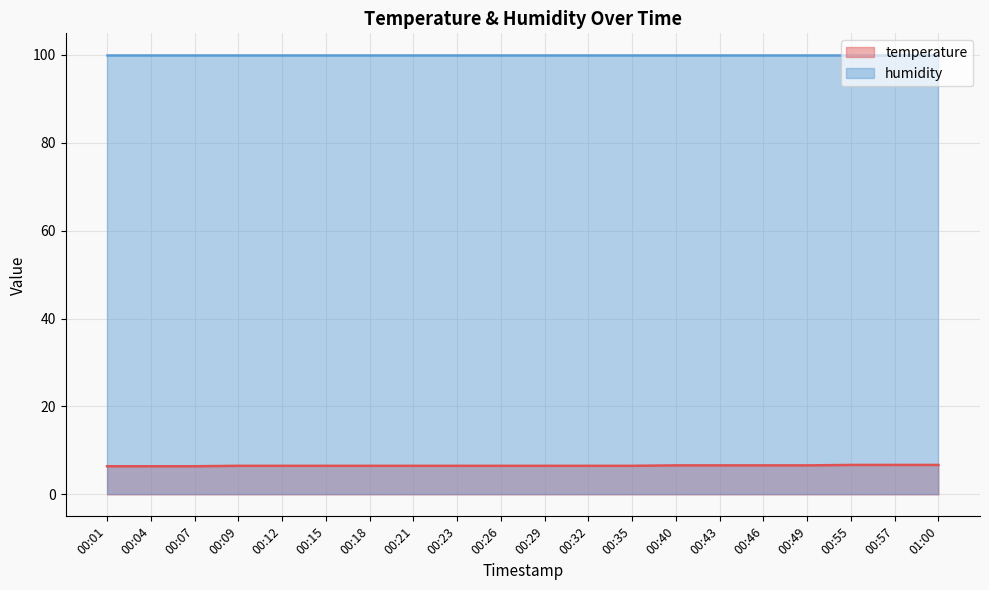

List the labels in order of value, smallest first.

00:01, 00:04, 00:07, 00:09, 00:12, 00:15, 00:18, 00:21, 00:23, 00:26, 00:29, 00:32, 00:35, 00:40, 00:43, 00:46, 00:49, 00:55, 00:57, 01:00